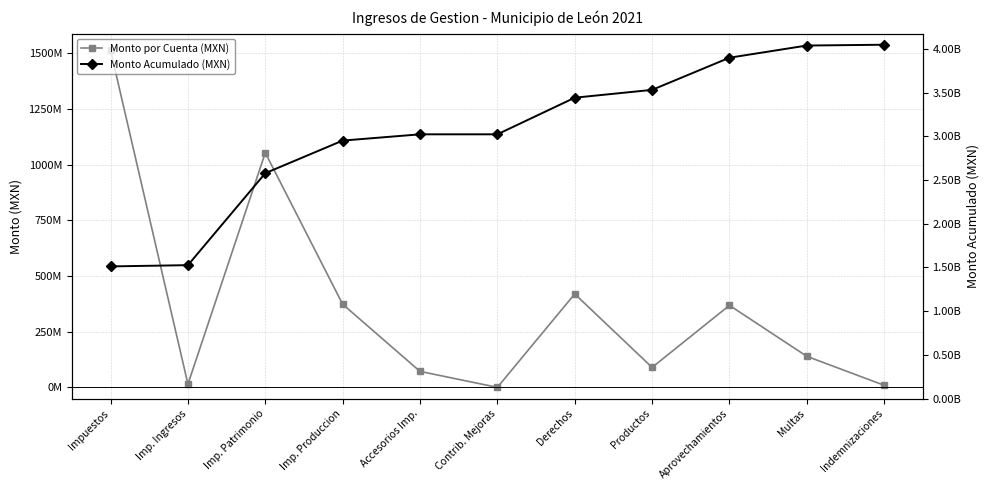

What is the approximate value of Monto Acumulado (MXN) at Contrib. Mejoras?

3023462448.7